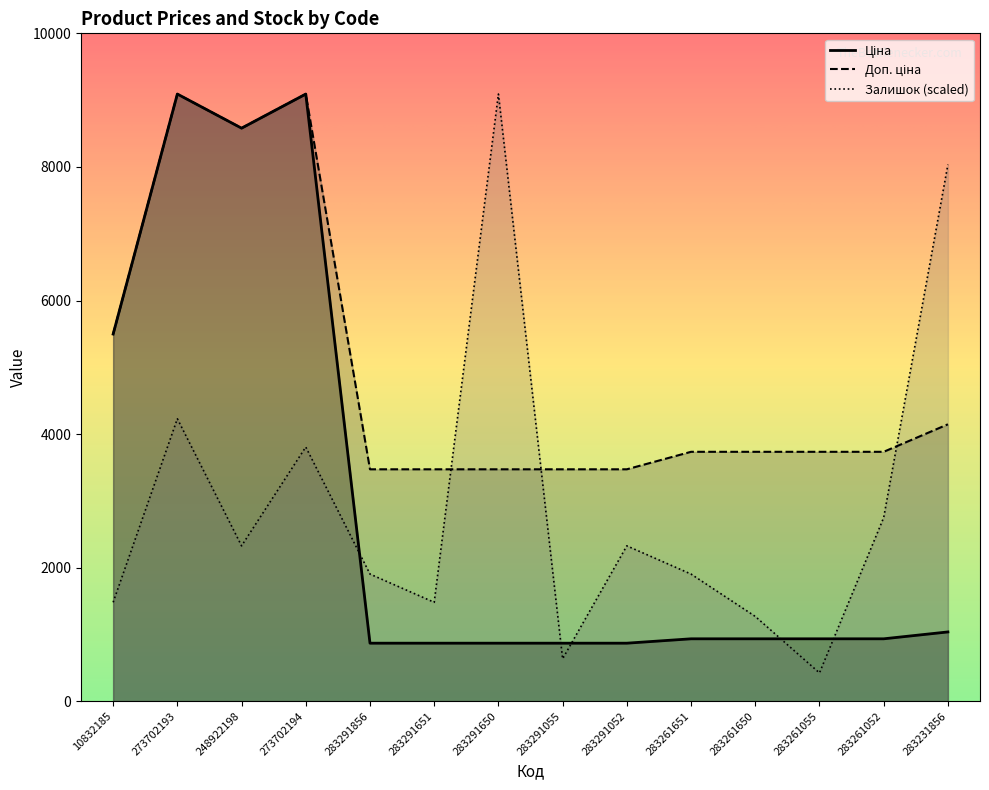

What is the difference between the maximum and second lowest values in the Ціна series?

8224.0